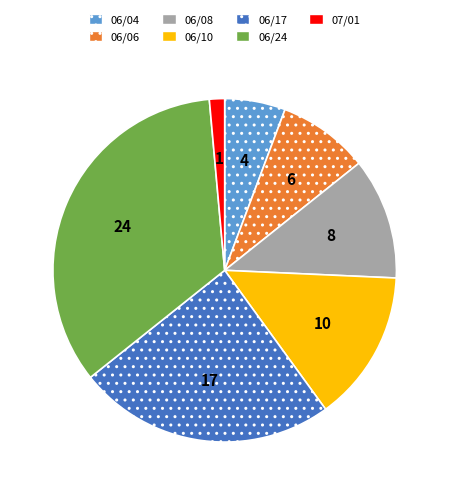

Which category has the biggest portion of the pie?

06/24